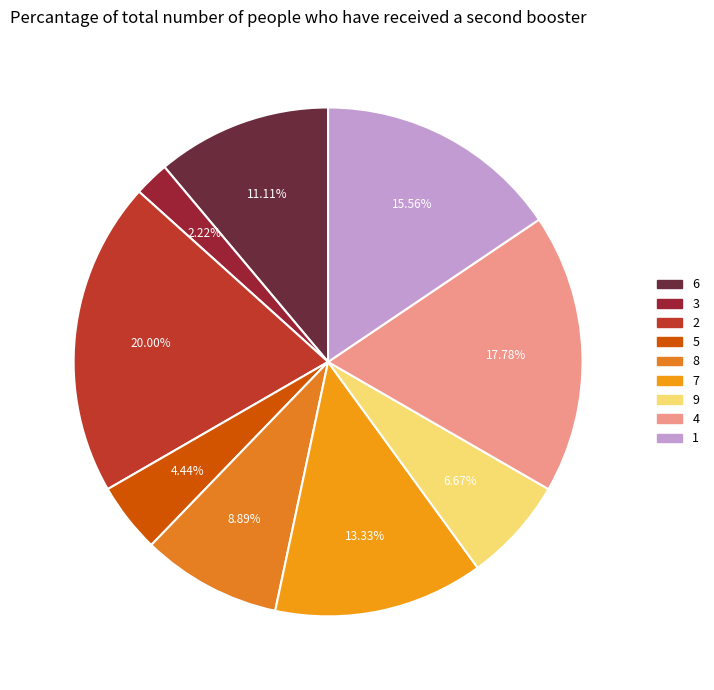

Is there a majority slice in this chart?

No